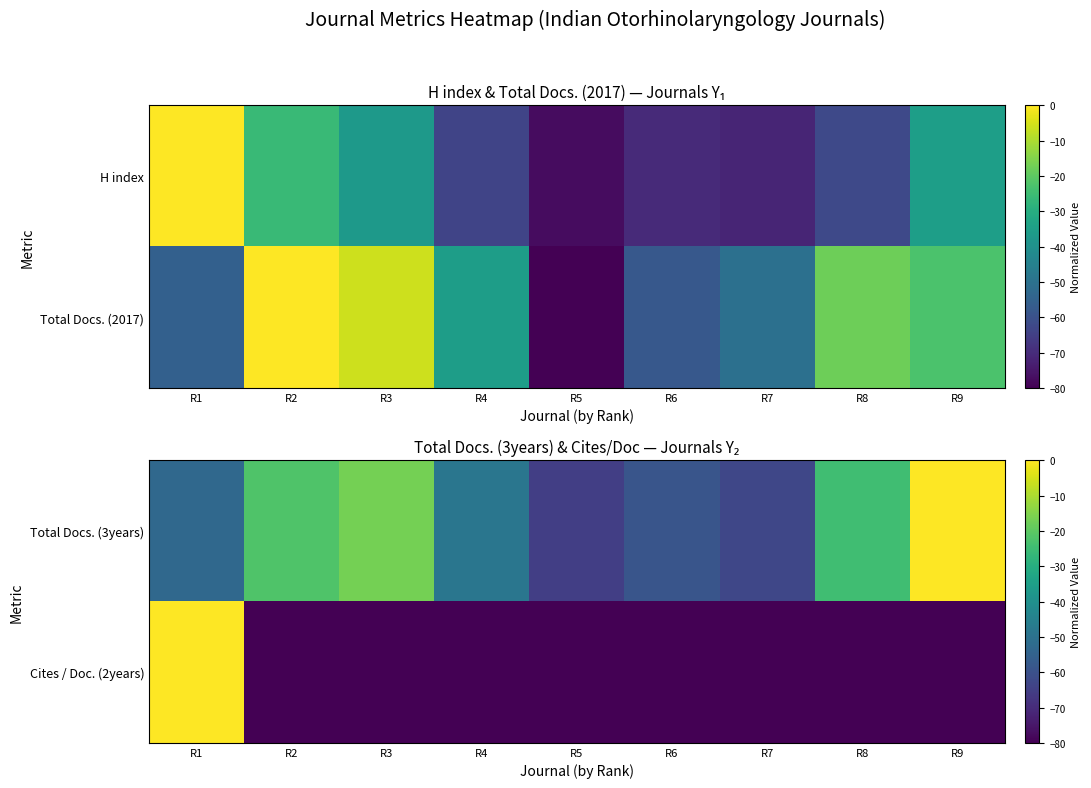

What is the difference between the highest and lowest values at R8?

55.6